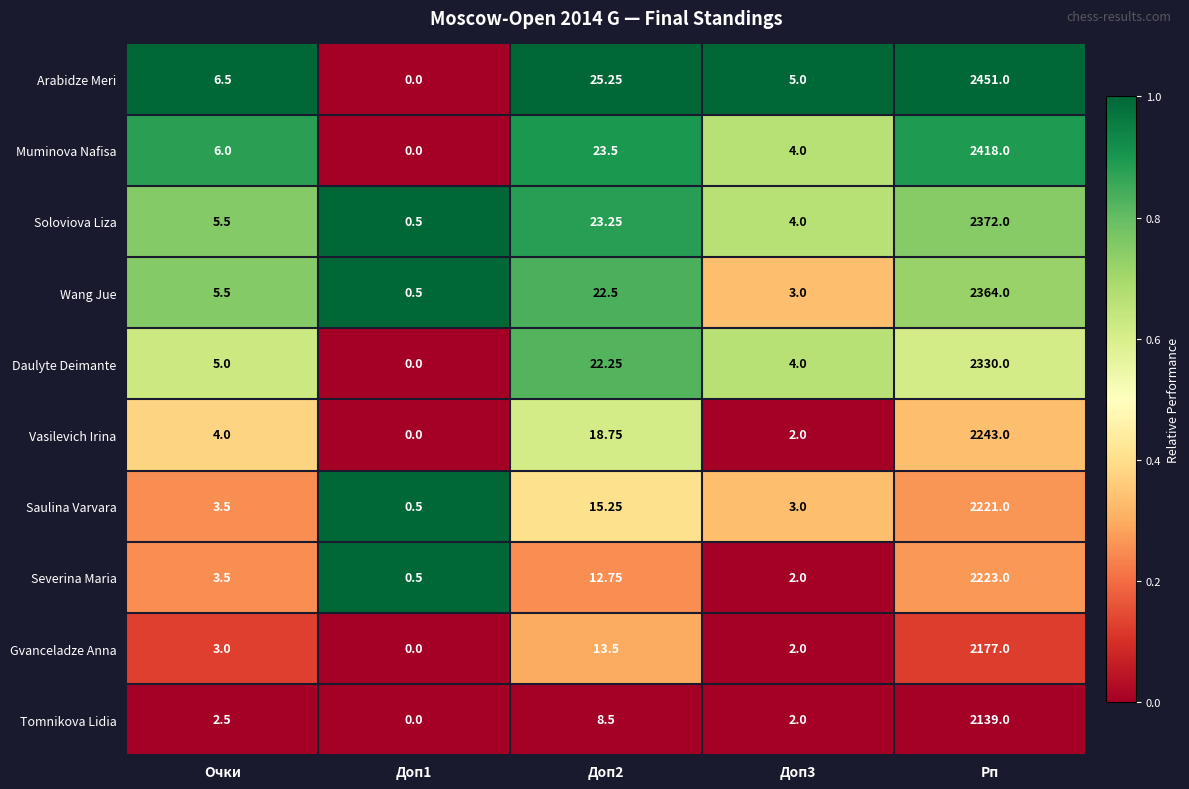

At which label does Arabidze Meri first exceed 6?

Очки